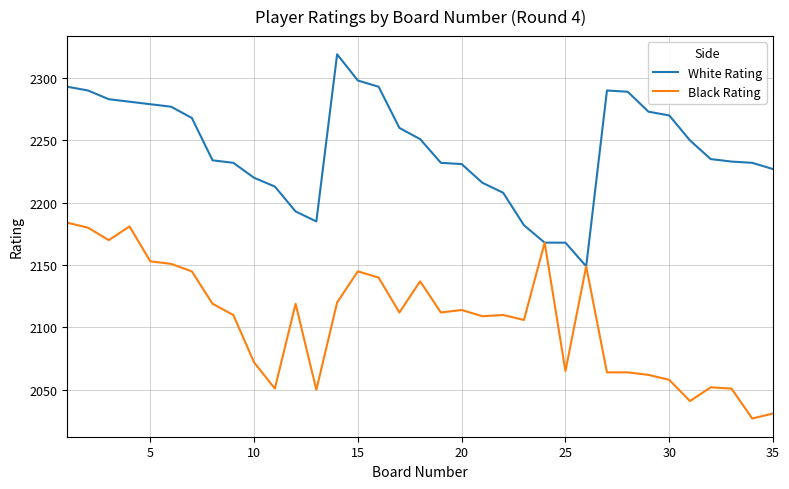

Which series has the widest spread of values?

White Rating